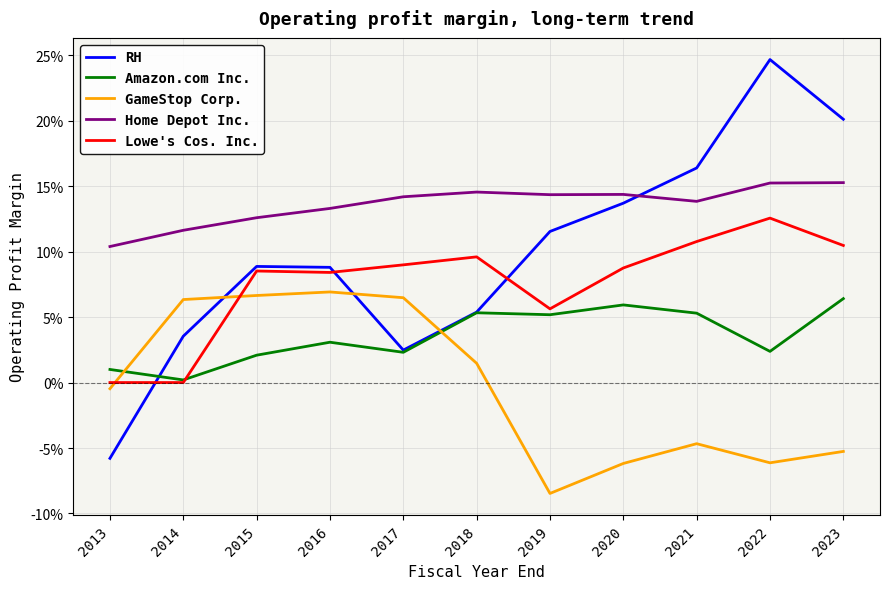

What is the lowest value of the RH series?

-0.1